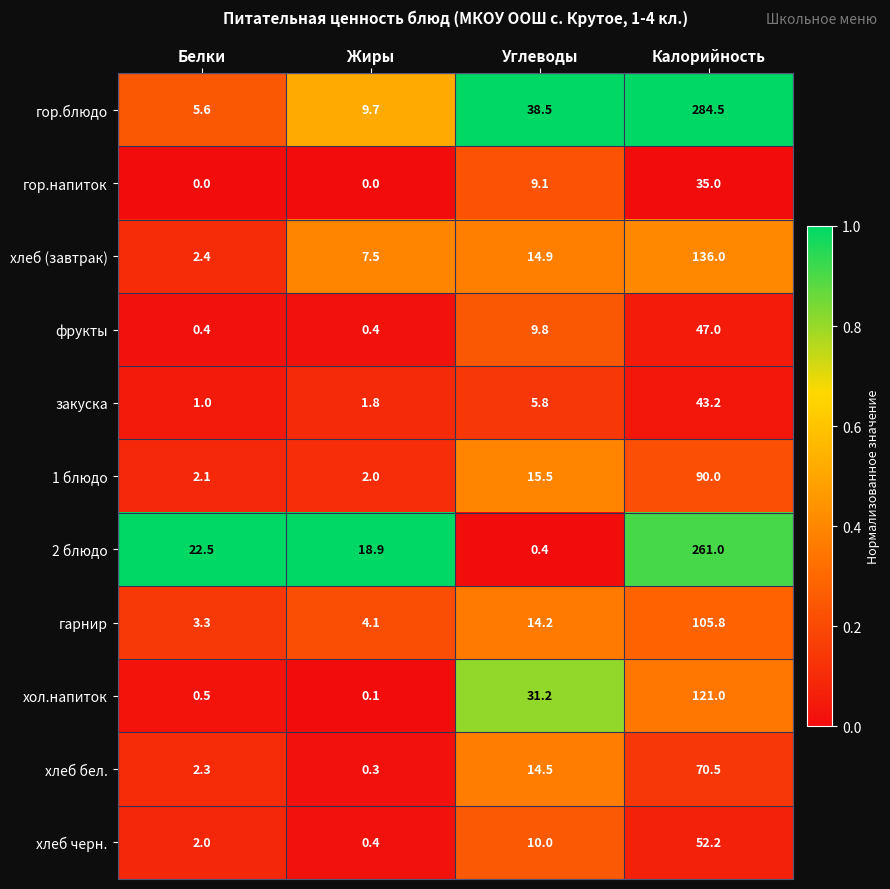

The value of хлеб (завтрак) at Калорийность is 182.7. True or false?

False